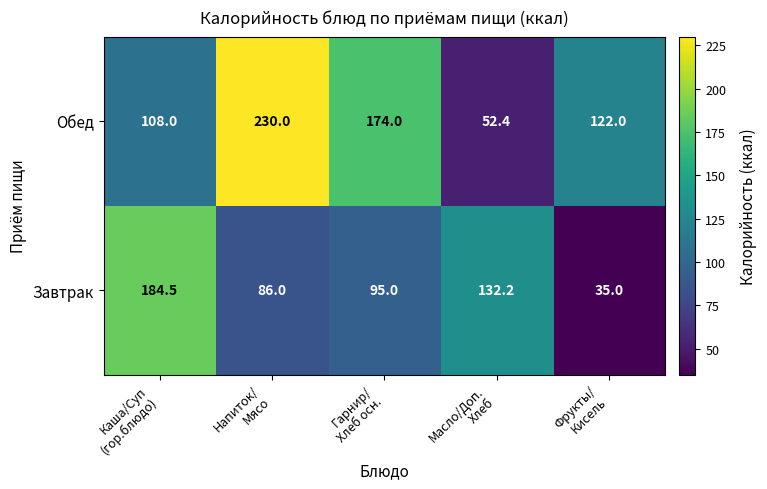

Which series has the largest range (max minus min)?

Обед